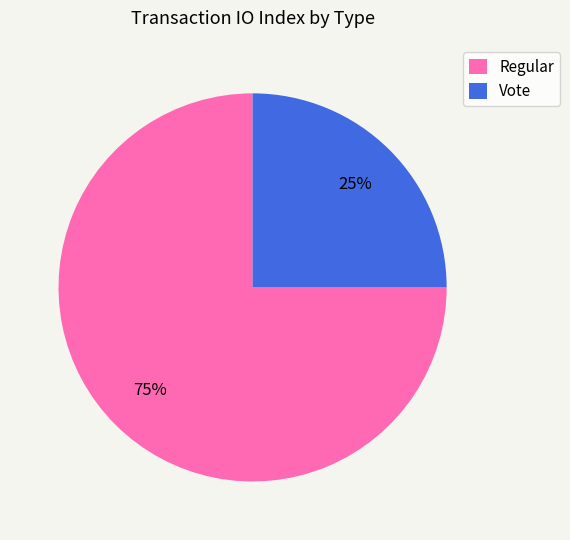

What is the smallest slice in the pie chart?

Vote